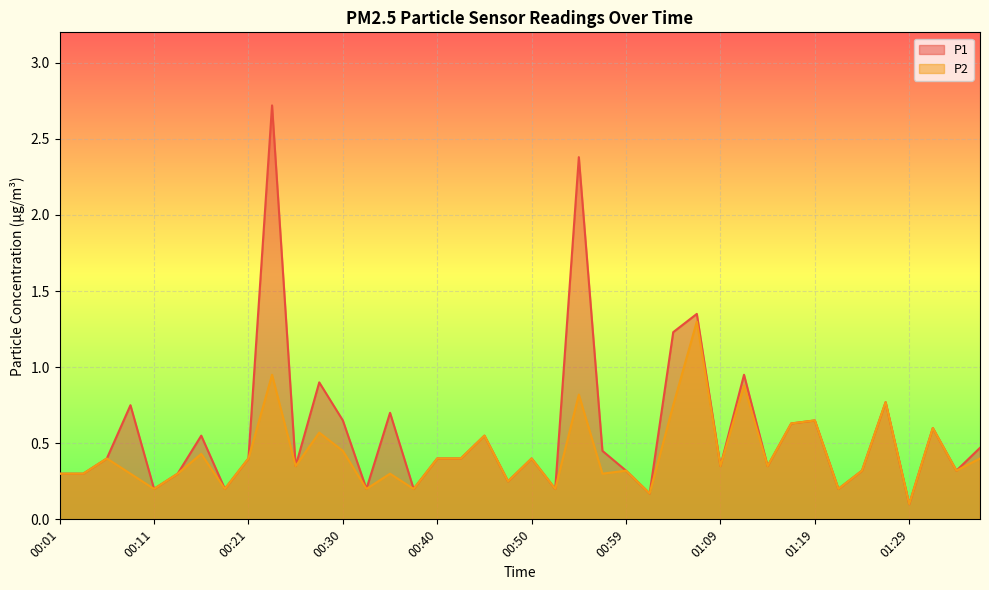

True or false: P2 has more than 0 points higher than both neighbors.

True